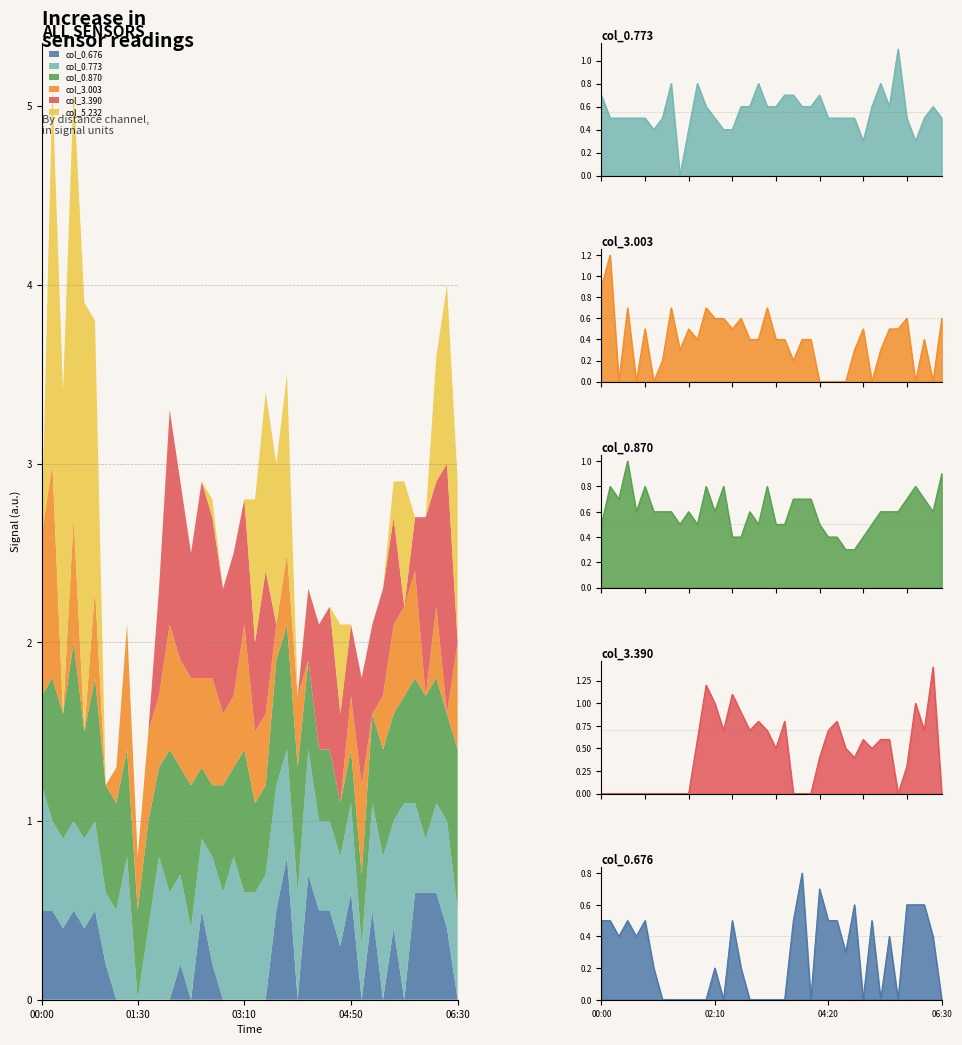

Where is the first local maximum for col_3.390?

02:00